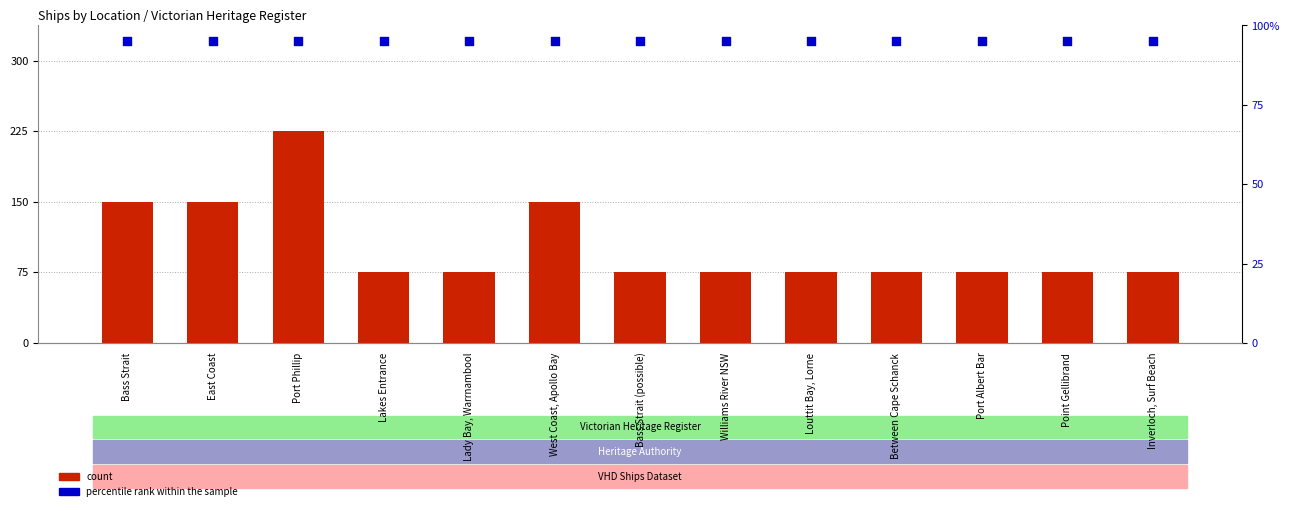

What is the total value across all series at Louttit Bay, Lorne?

96